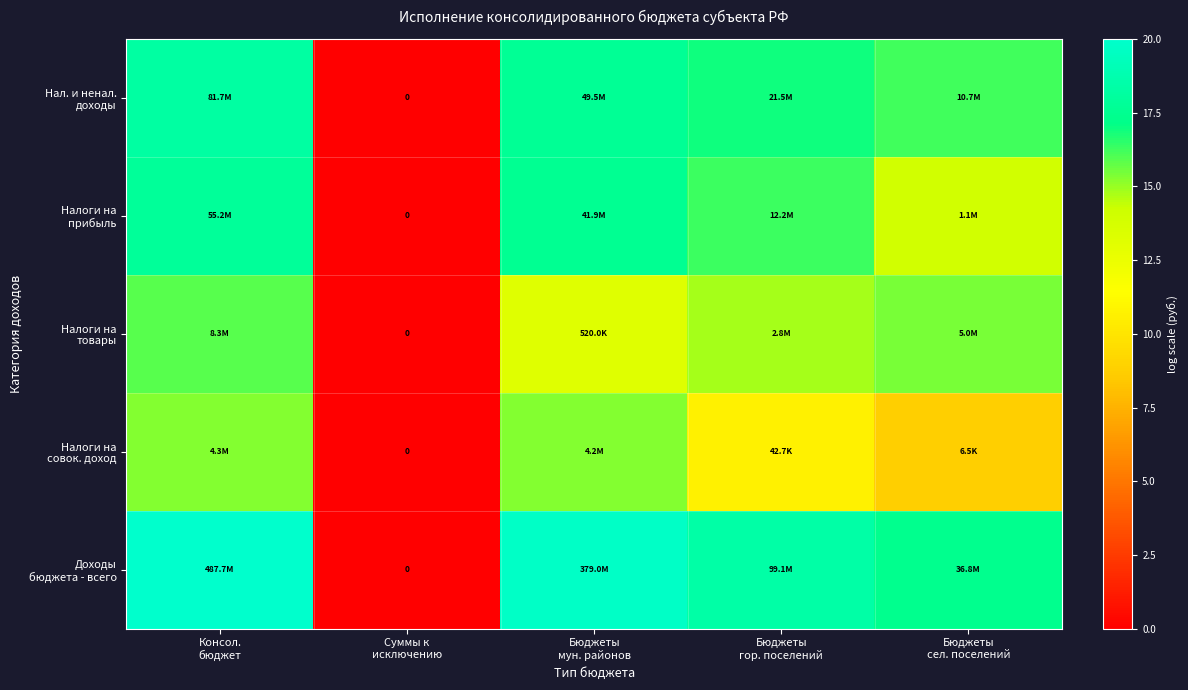

Between Суммы к исключению and Бюджеты сел. поселений, which series saw the biggest shift?

Доходы бюджета - всего